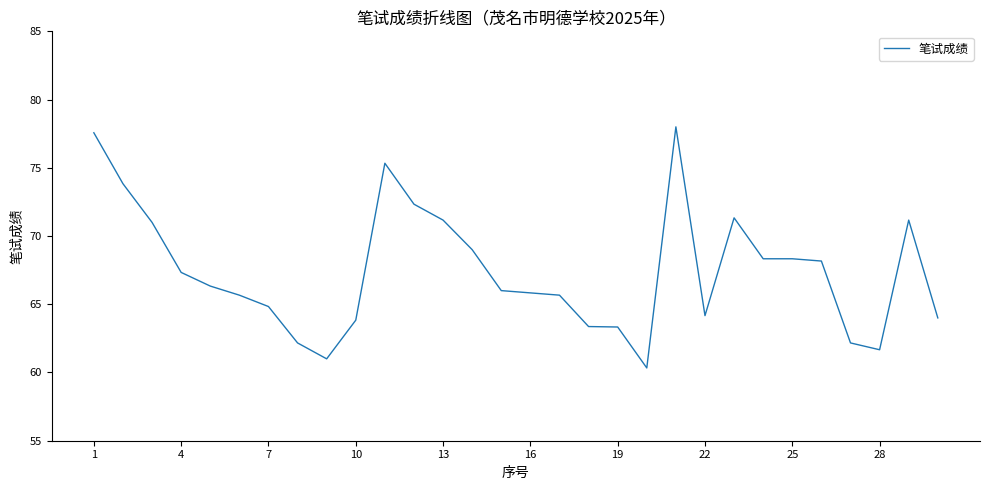

What is the sum of all values?

2023.3